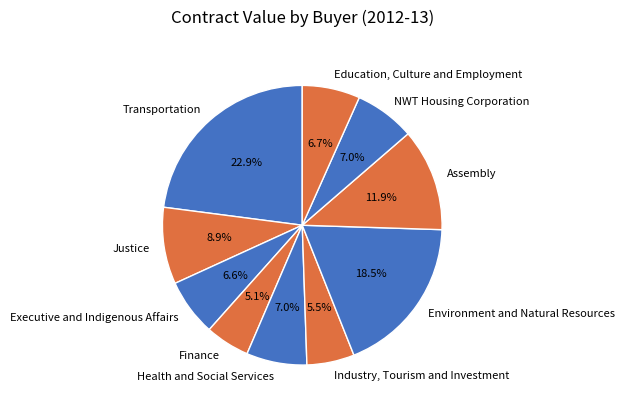

Do Industry, Tourism and Investment and Environment and Natural Resources together represent more than half of the pie?

No